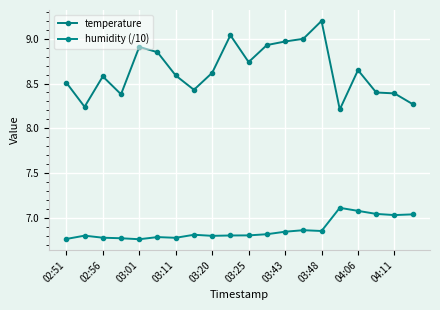

Does the chart display data point markers on the line(s)?

Yes